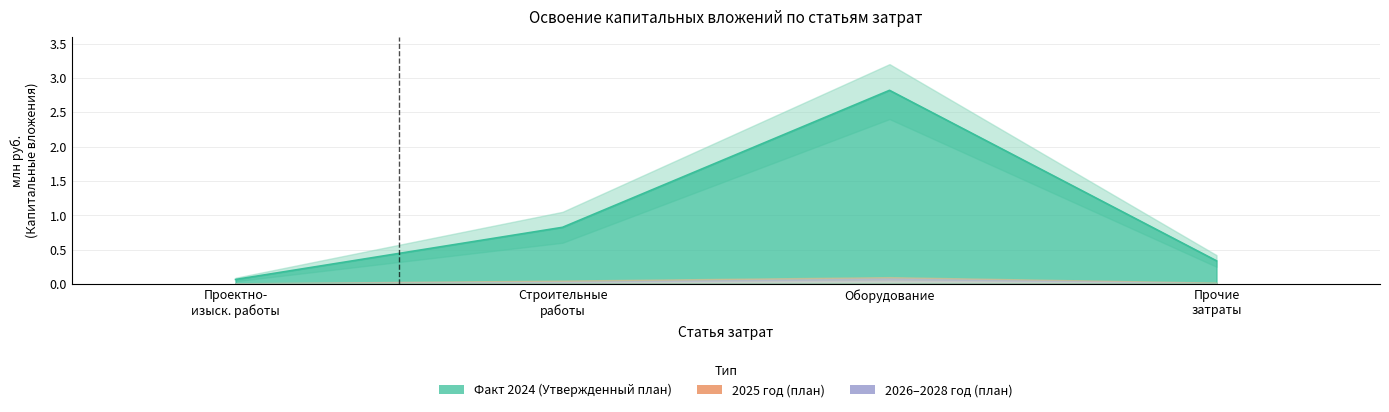

What position from the right is прочие затраты?

1